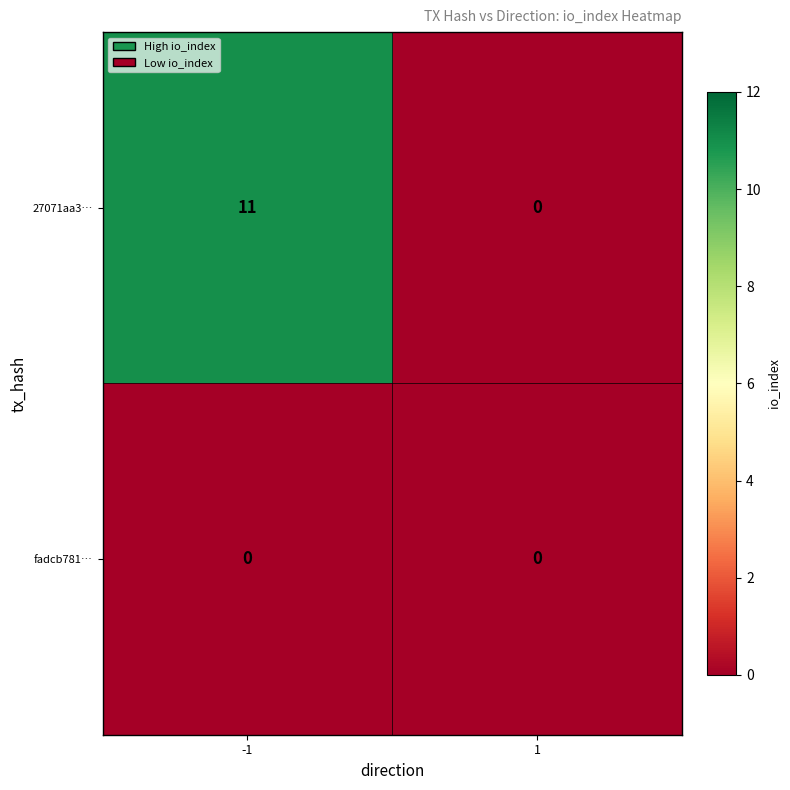

Is it true that 27071aa3… equals 4 at -1?

False